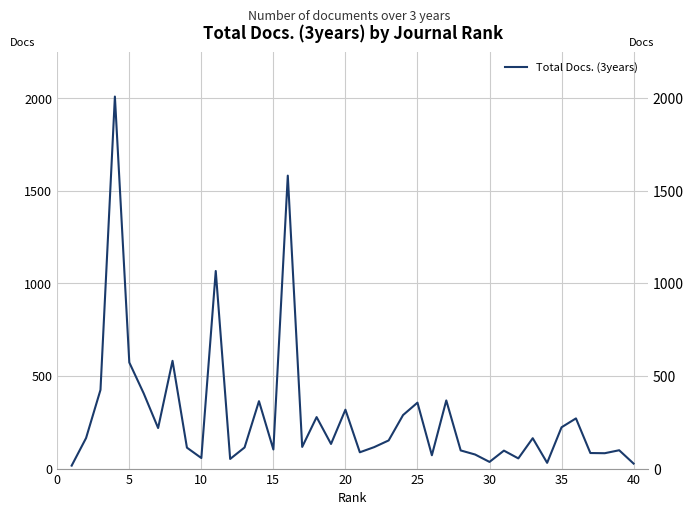

Between 5 and 34, which is larger?

5